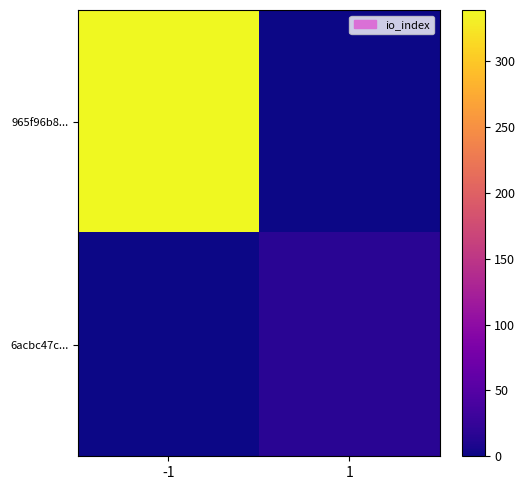

List the series in order of their overall mean, lowest first.

6acbc47c..., 965f96b8...